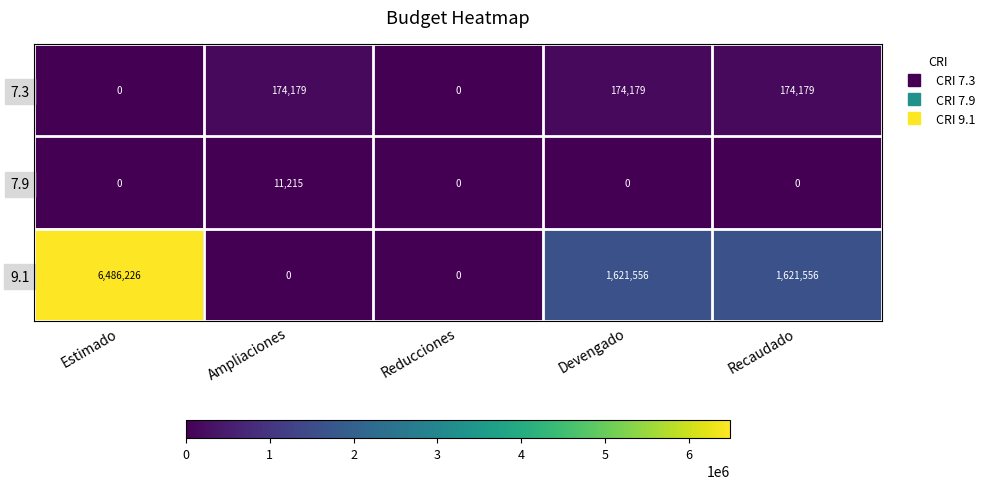

Which series has the widest spread of values?

9.1